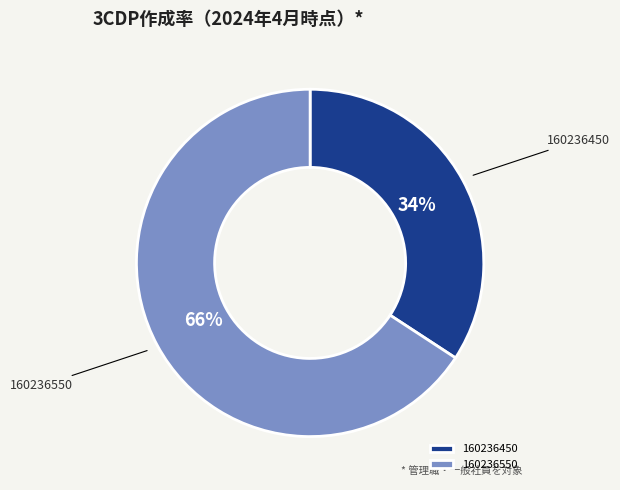

To the nearest percent, what percentage of the pie is 160236550?

66%